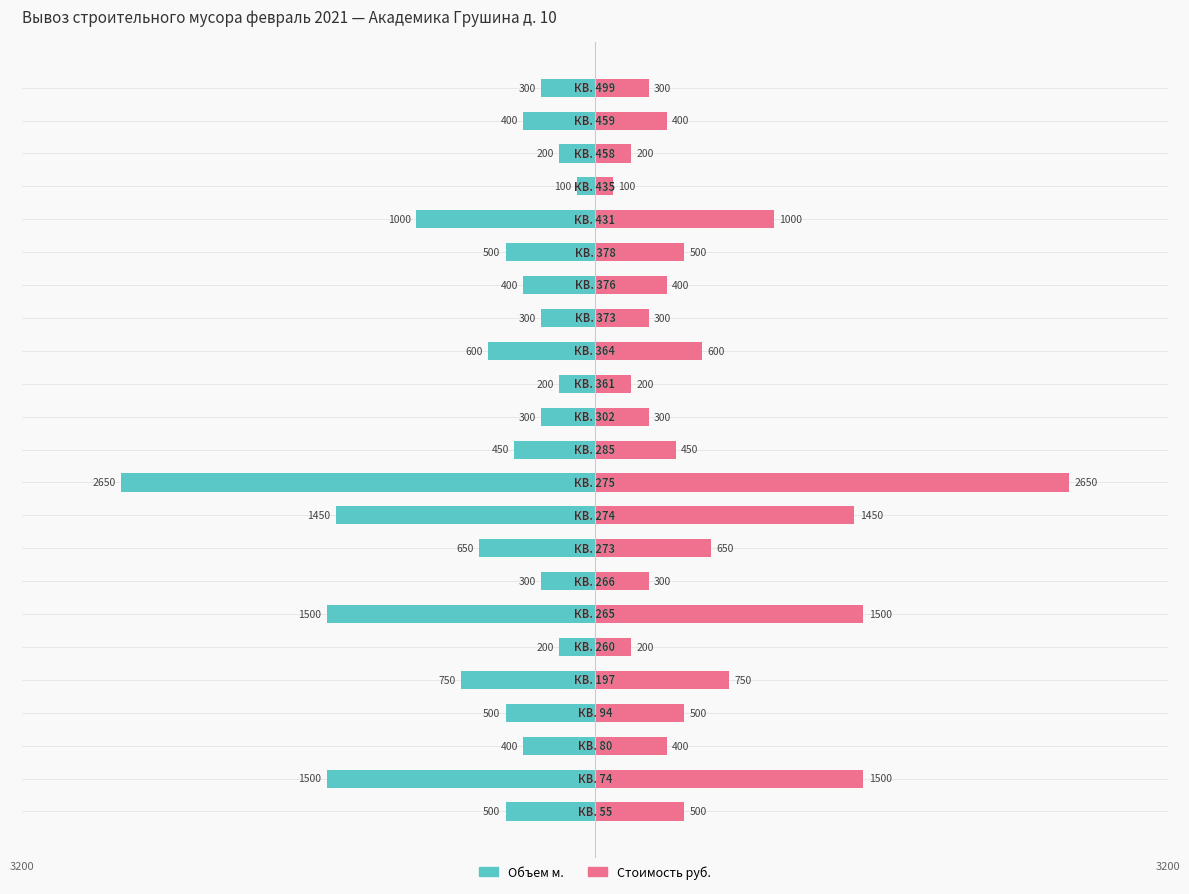

Rank the series by their maximum value, from lowest to highest.

Объем (лево), Стоимость руб.